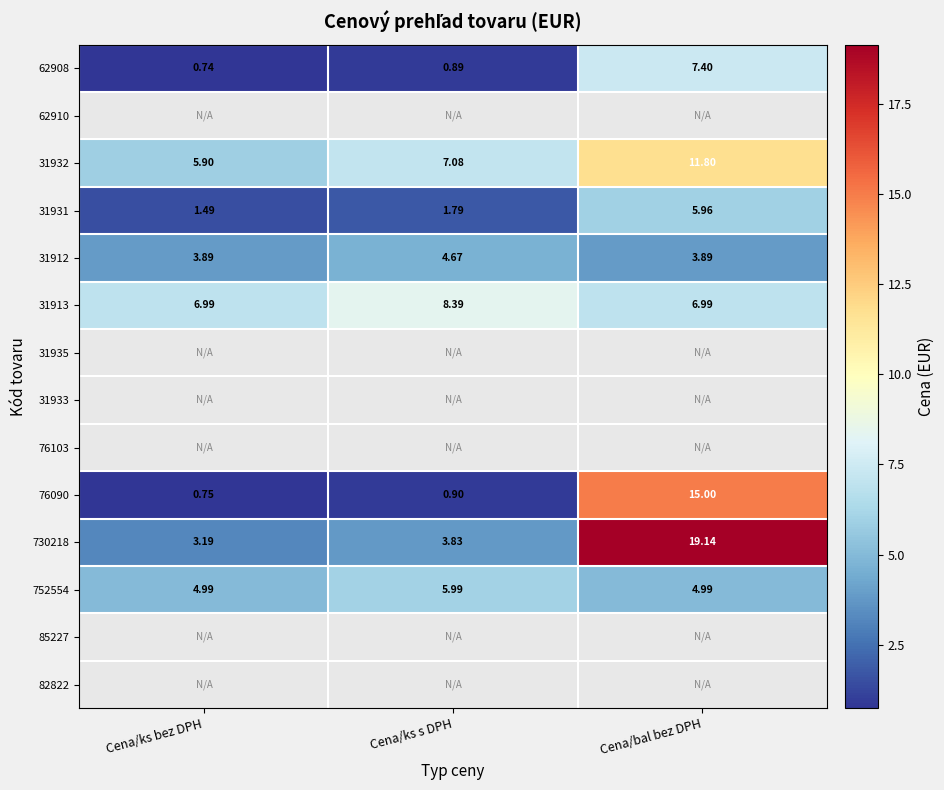

Is the value of 31912 at Cena/ks bez DPH greater than the value of 752554 at Cena/ks s DPH?

No